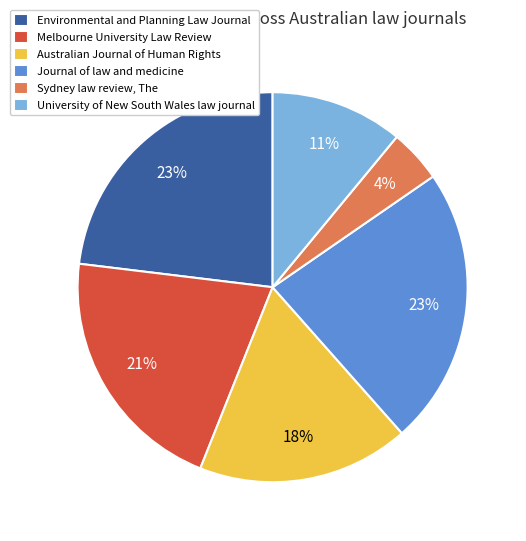

What is the ratio of the value at Sydney law review, The to the value at Environmental and Planning Law Journal?

0.2